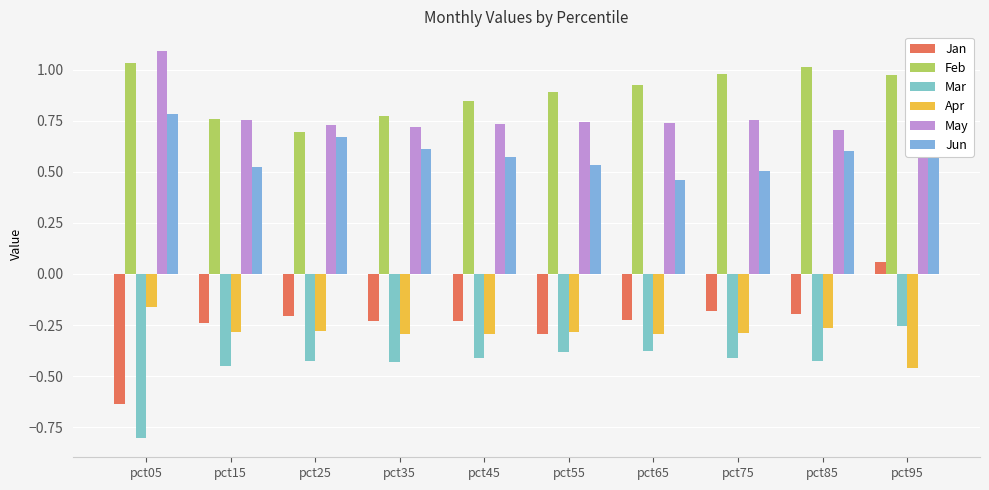

What is the value of the Apr bar at the 10th from the left?

-0.5